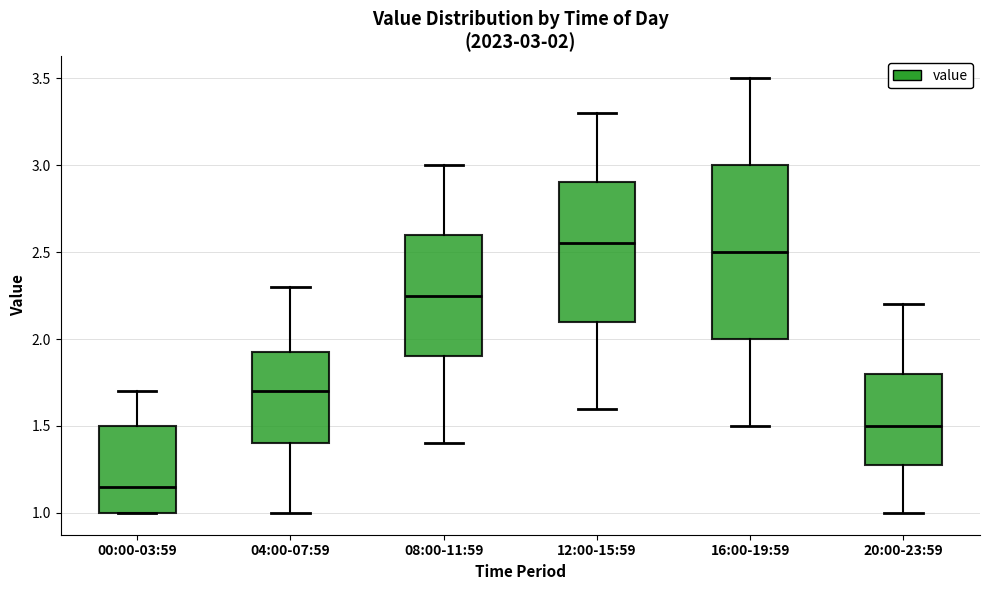

Which box is the tallest, from its lower edge to its upper edge?

16:00-19:59